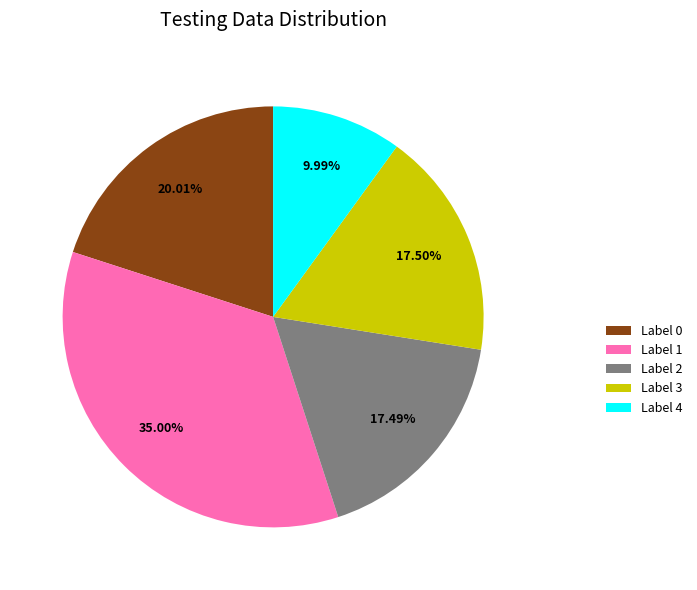

Combined, do Label 3 and Label 2 account for over 50%?

No